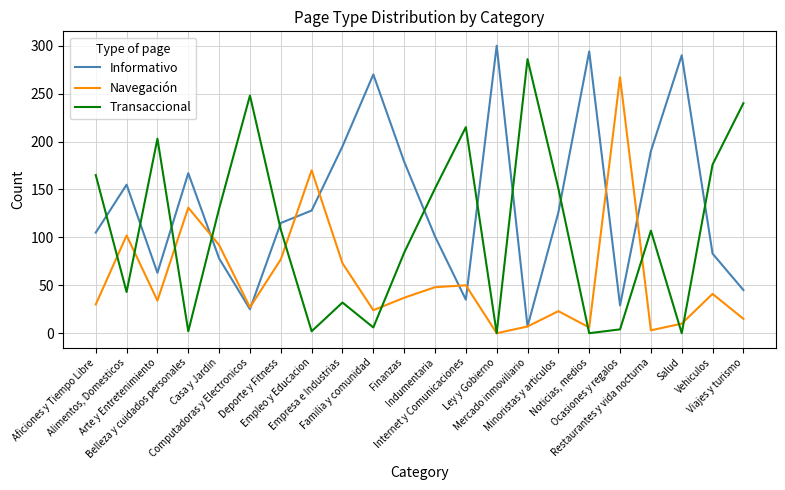

In Navegación, how many points are lower than both neighbors (excluding endpoints)?

6